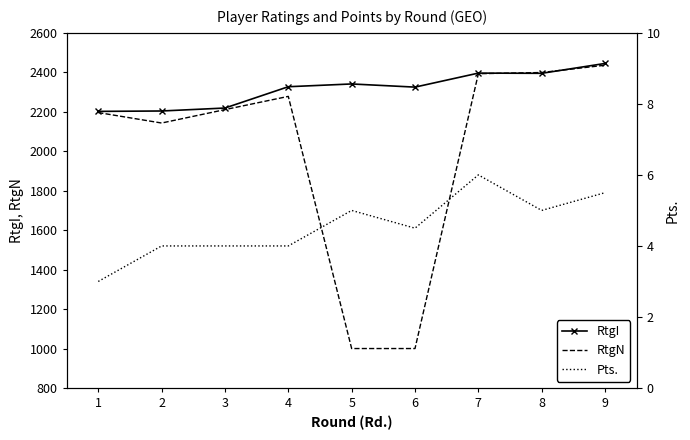

What is the value of the RtgI point at the 1st from the left?

2202.0